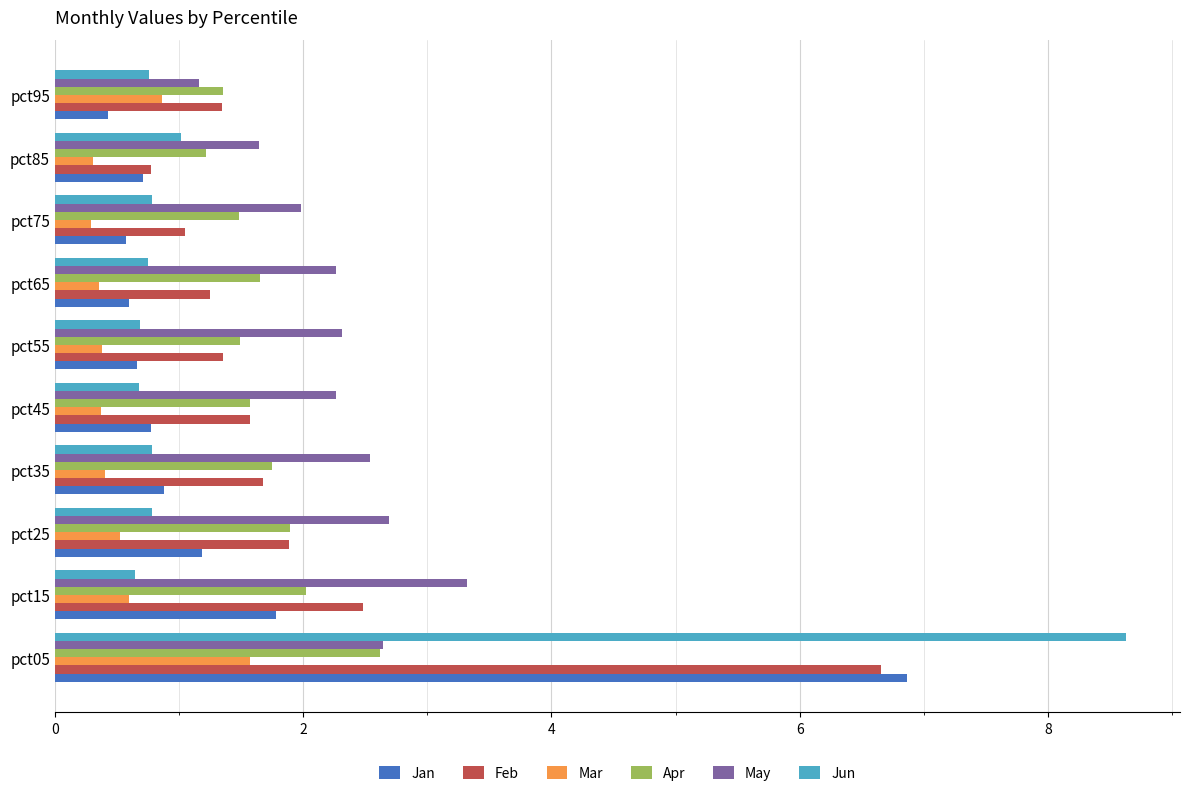

What is the average value of the Jan series?

1.4